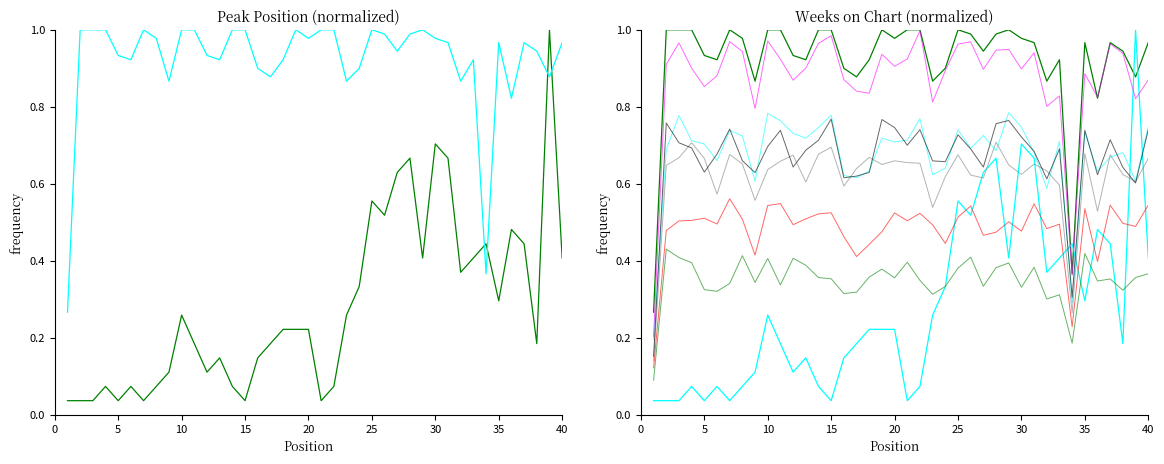

Reading left to right, extract all data points from this chart.

Peak Position: 1=0.0	2=0.0	3=0.0	4=0.1	5=0.0	6=0.1	7=0.0	8=0.1	9=0.1	10=0.3	11=0.2	12=0.1	13=0.1	14=0.1	15=0.0	16=0.1	17=0.2	18=0.2	19=0.2	20=0.2	21=0.0	22=0.1	23=0.3	24=0.3	25=0.6	26=0.5	27=0.6	28=0.7	29=0.4	30=0.7	31=0.7	32=0.4	33=0.4	34=0.4	35=0.3	36=0.5	37=0.4	38=0.2	39=1.0	40=0.4
Weeks on Chart: 1=0.3	2=1.0	3=1.0	4=1.0	5=0.9	6=0.9	7=1.0	8=1.0	9=0.9	10=1.0	11=1.0	12=0.9	13=0.9	14=1.0	15=1.0	16=0.9	17=0.9	18=0.9	19=1.0	20=1.0	21=1.0	22=1.0	23=0.9	24=0.9	25=1.0	26=1.0	27=0.9	28=1.0	29=1.0	30=1.0	31=1.0	32=0.9	33=0.9	34=0.4	35=1.0	36=0.8	37=1.0	38=0.9	39=0.9	40=1.0